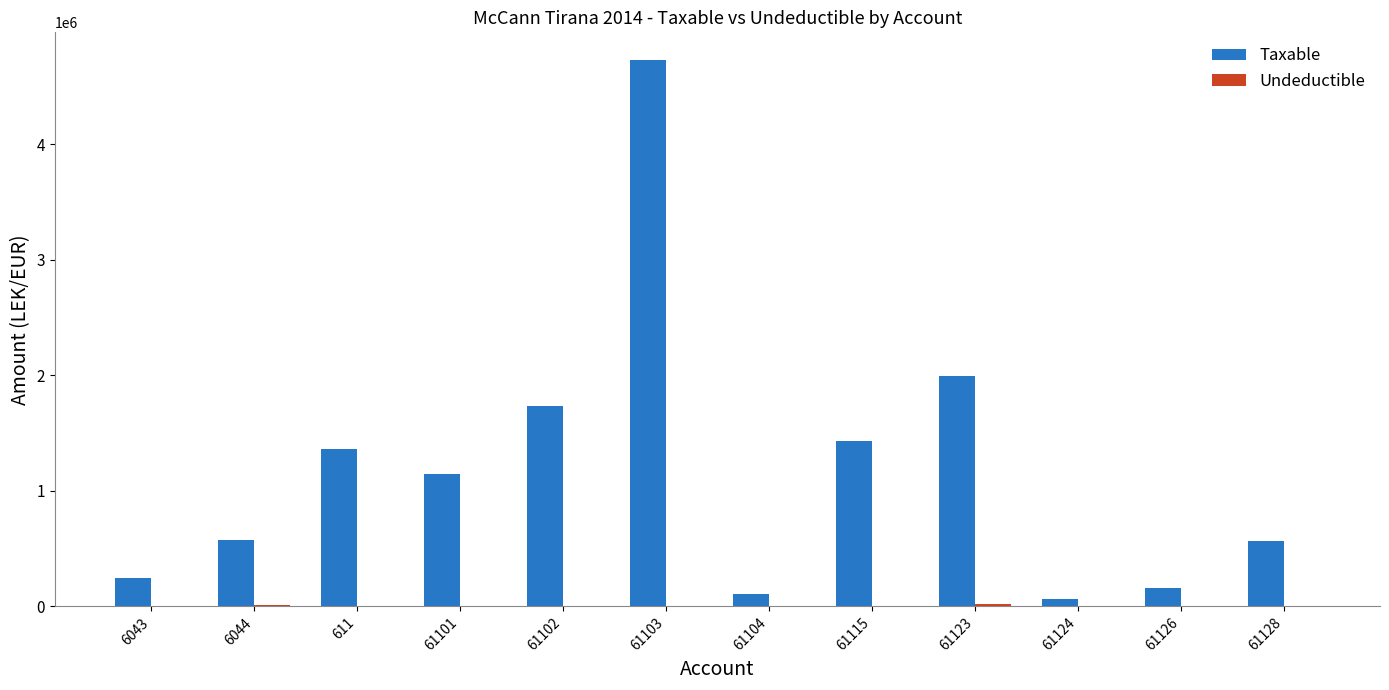

How many groups of bars are there?

12